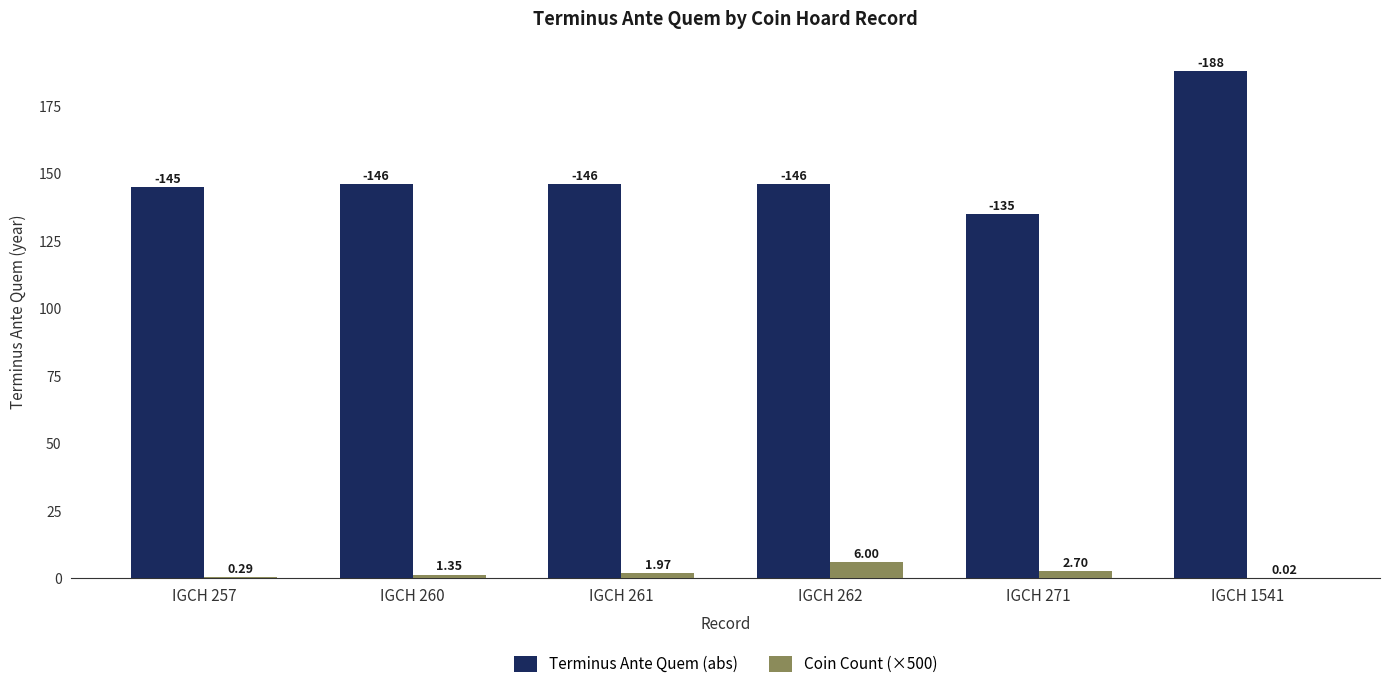

Which series changed the most between IGCH 260 and IGCH 262?

Coin Count (×500)